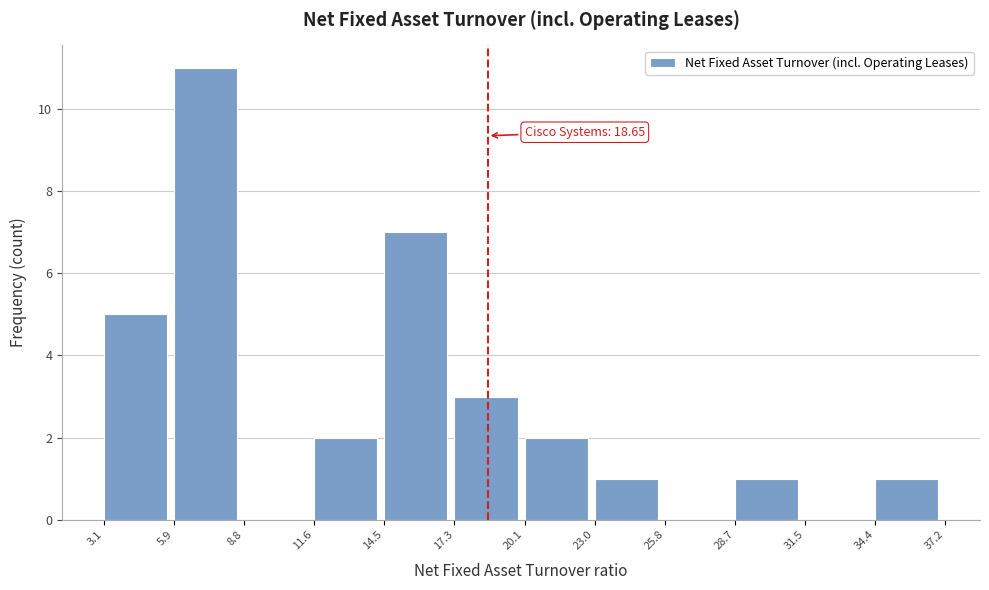

Which range on the x-axis has the tallest bar?

5.9 to 8.8